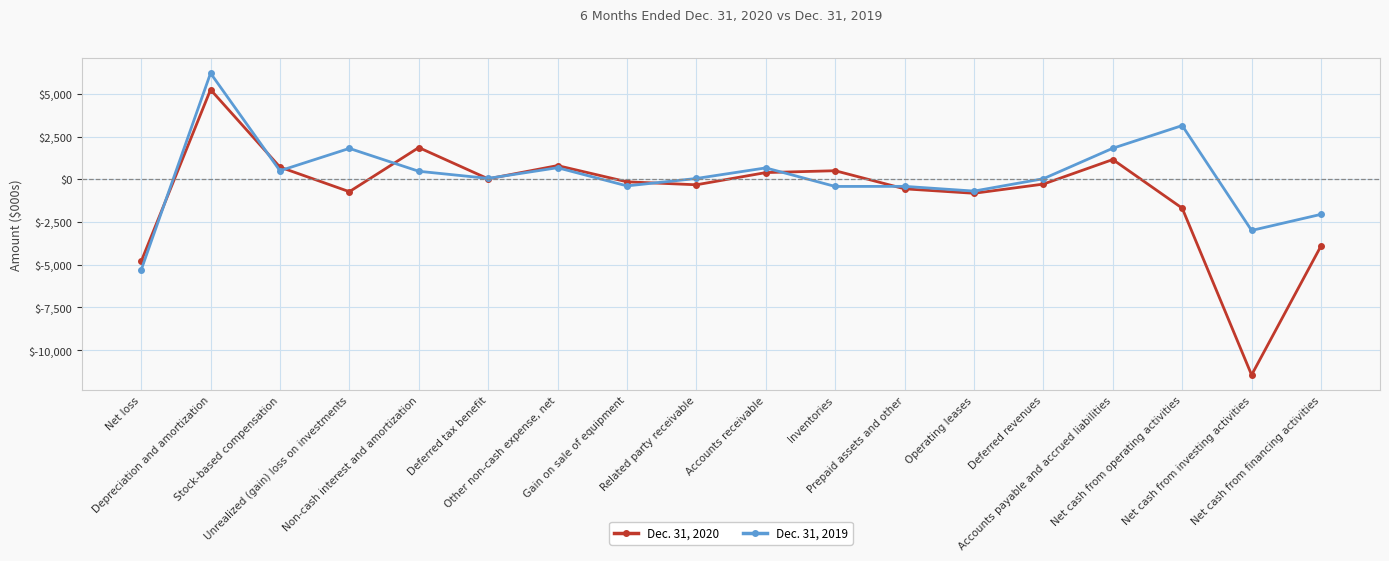

Between Unrealized (gain) loss on investments and Gain on sale of equipment, which series saw the biggest shift?

Dec. 31, 2019